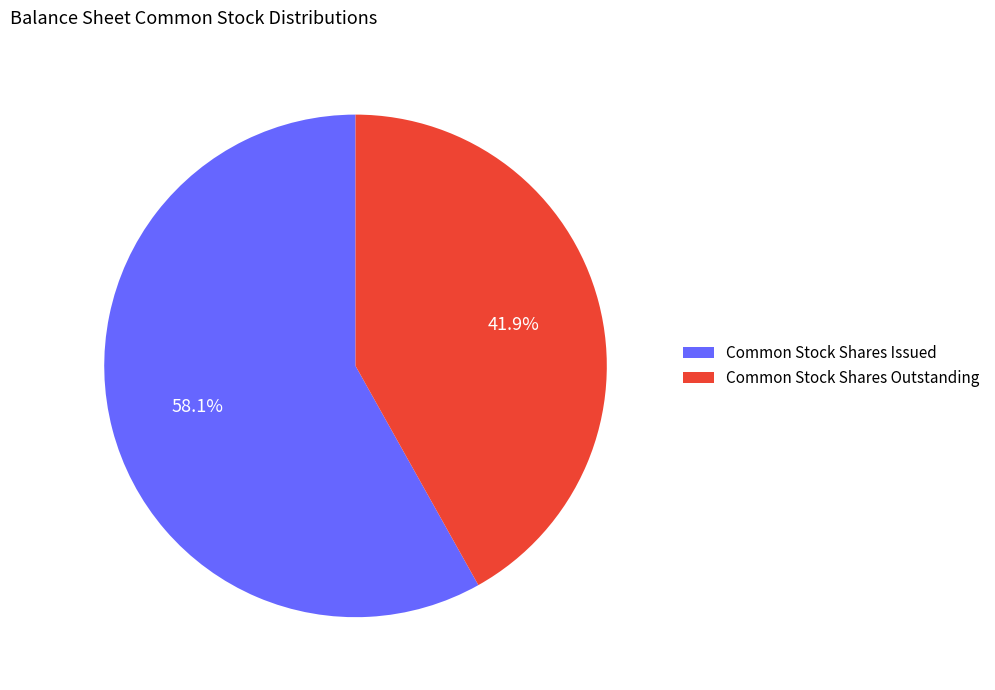

How much of the chart is everything except Common Stock Shares Issued?

41.9%